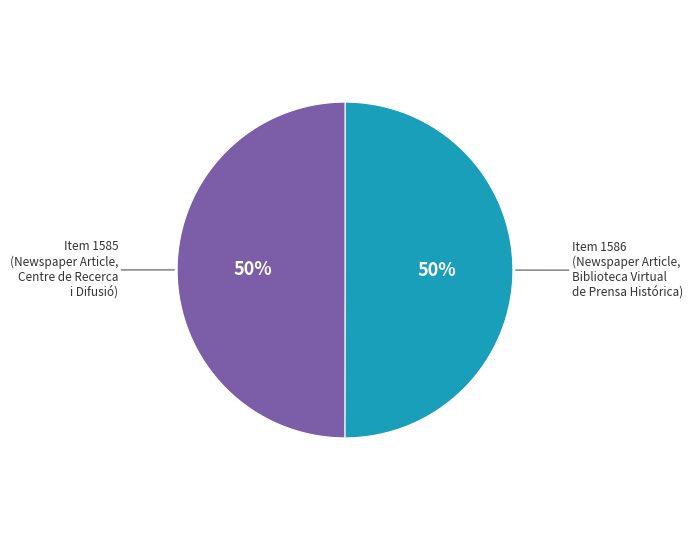

Is the sum of Item 1585 (Newspaper Article, Centre de Recerca i Difusió) and Item 1586 (Newspaper Article, Biblioteca Virtual de Prensa Histórica) greater than half?

Yes